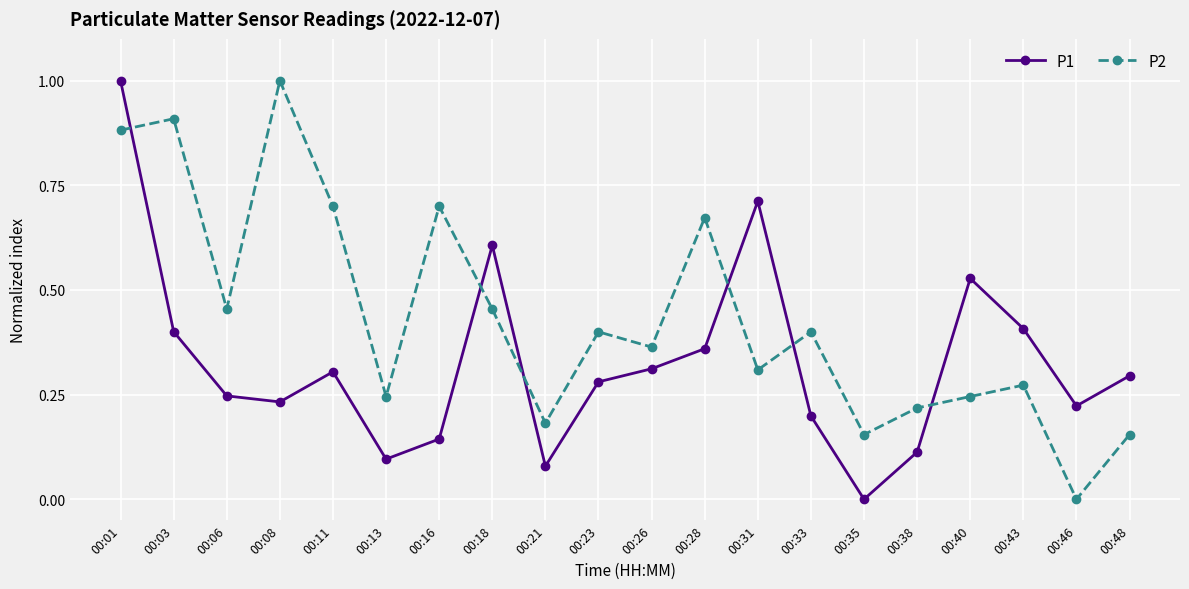

How many times do P1 and P2 cross each other?

6